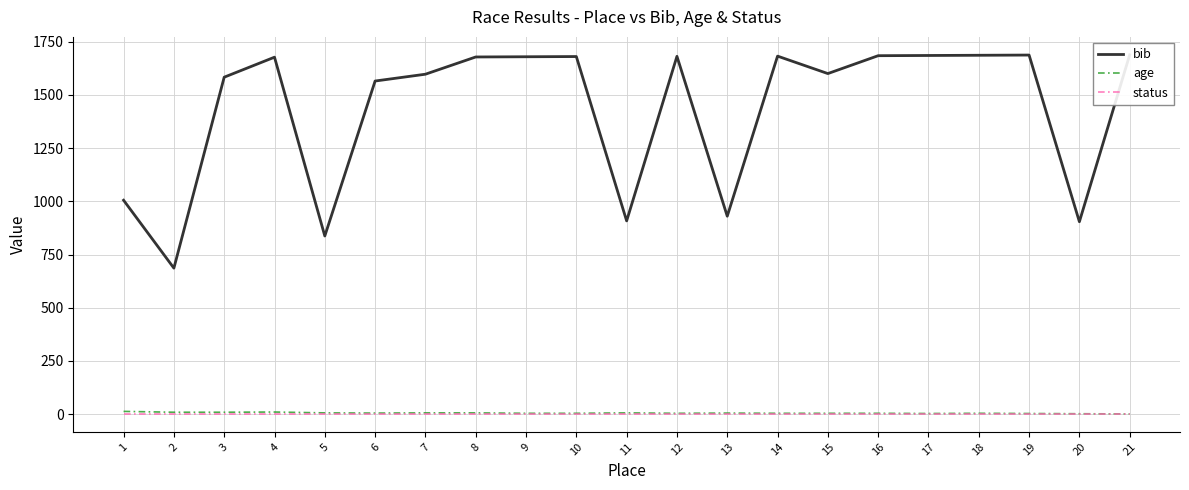

Where is age nearest to the value 7?

5